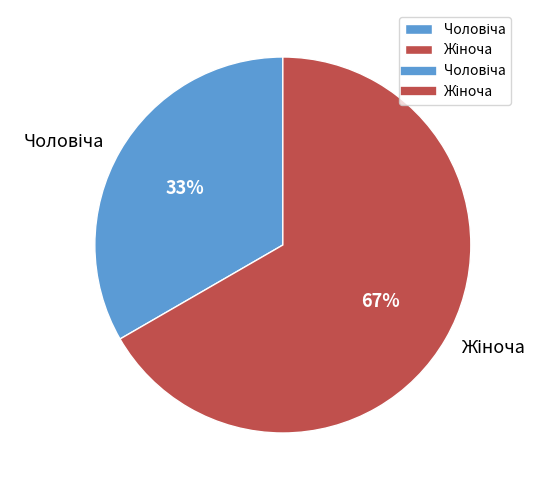

To the nearest percent, what is the average slice percentage?

50%